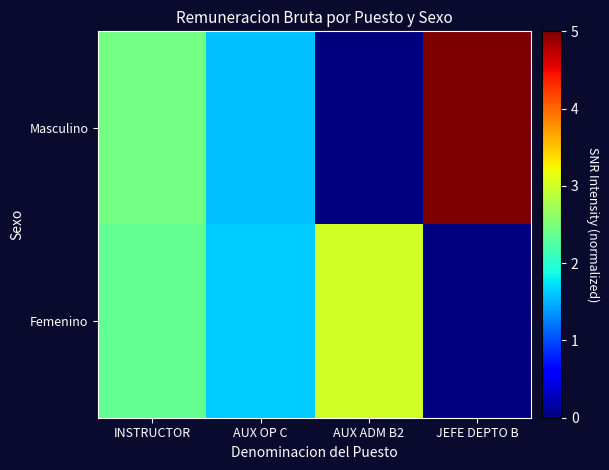

Reading right to left, what are all the values shown in this chart?

Masculino: JEFE DEPTO B=5.0	AUX ADM B2=0.0	AUX OP C=1.6	INSTRUCTOR=2.5
Femenino: JEFE DEPTO B=0.0	AUX ADM B2=3.0	AUX OP C=1.6	INSTRUCTOR=2.4